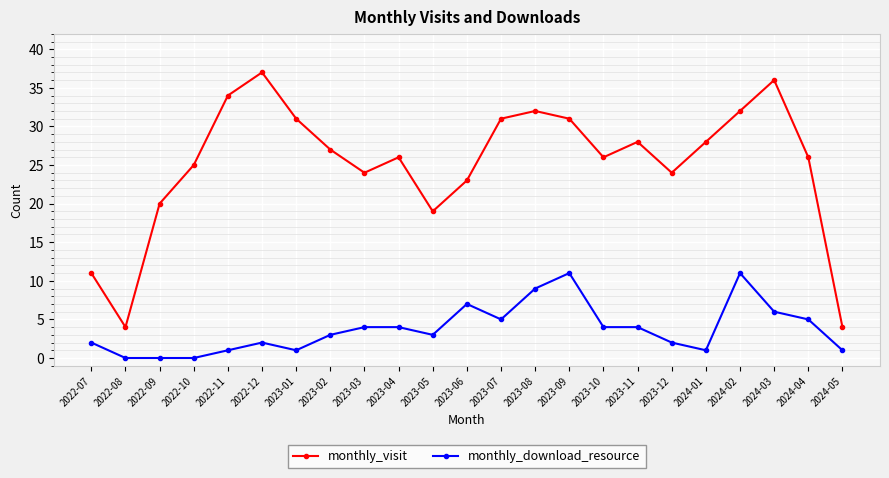

Is the value of monthly_visit at 2022-08 greater than the value of monthly_download_resource at 2023-01?

Yes